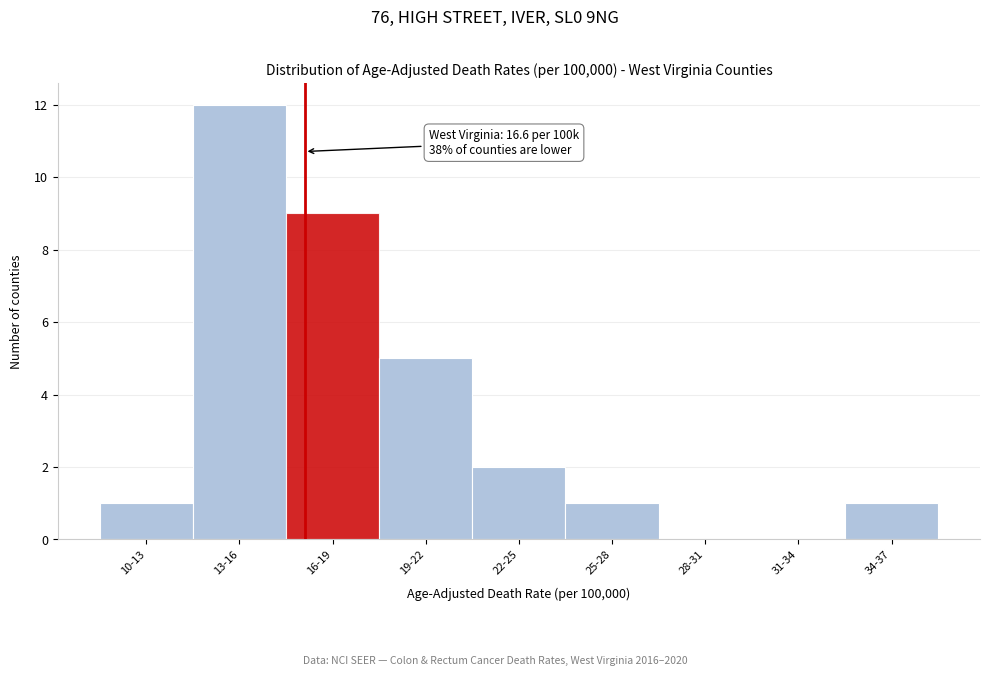

Reading left to right, extract all data points from this chart.

10-13=1	13-16=12	16-19=9	19-22=5	22-25=2	25-28=1	28-31=0	31-34=0	34-37=1